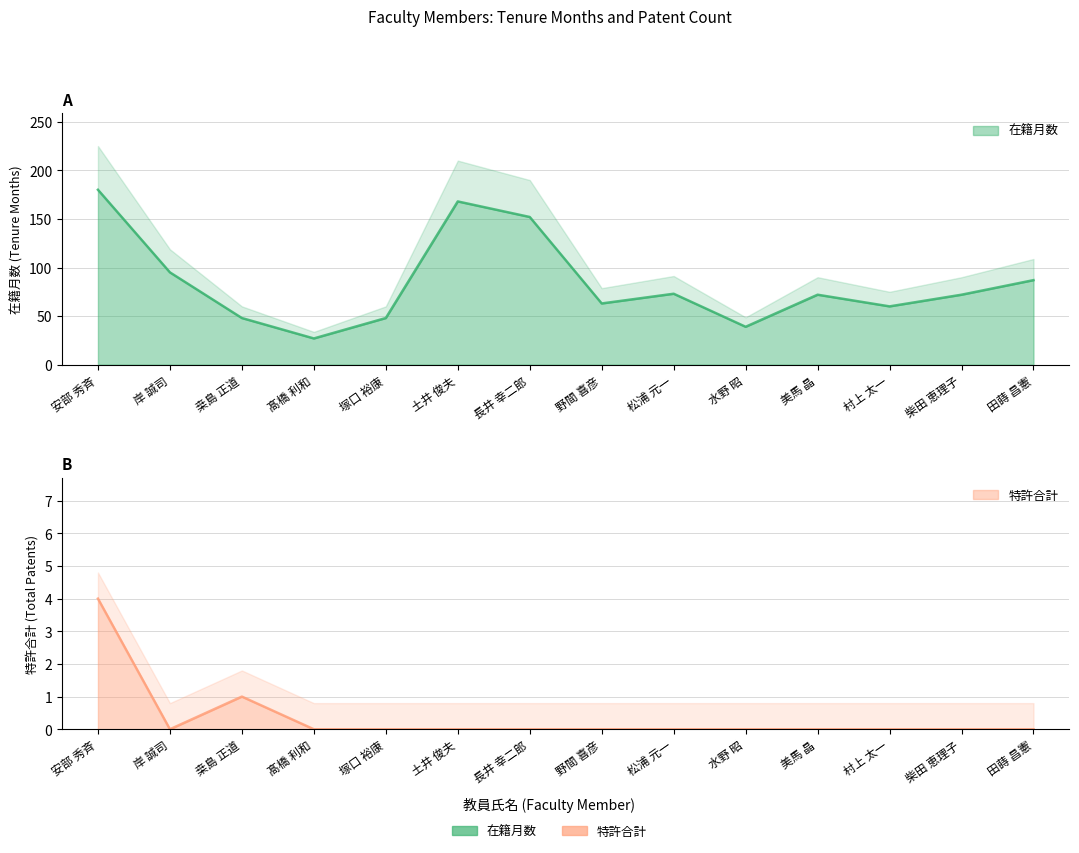

How many lines are shown in the chart?

2